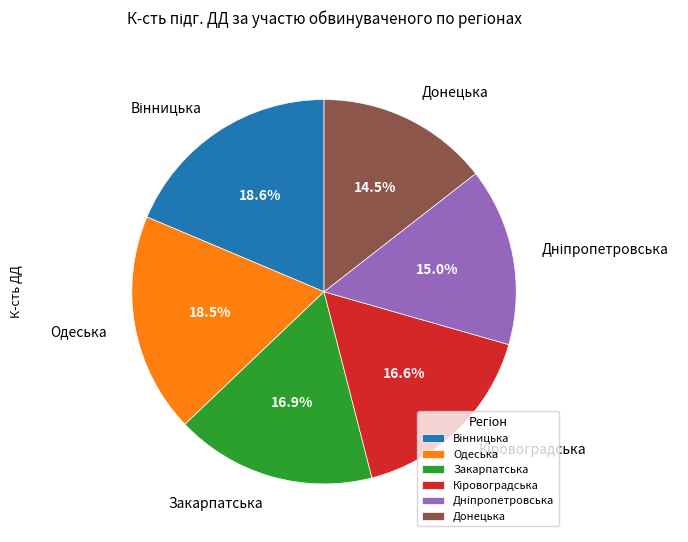

Approximately how many times larger is the value at Одеська compared to Донецька?

1.3